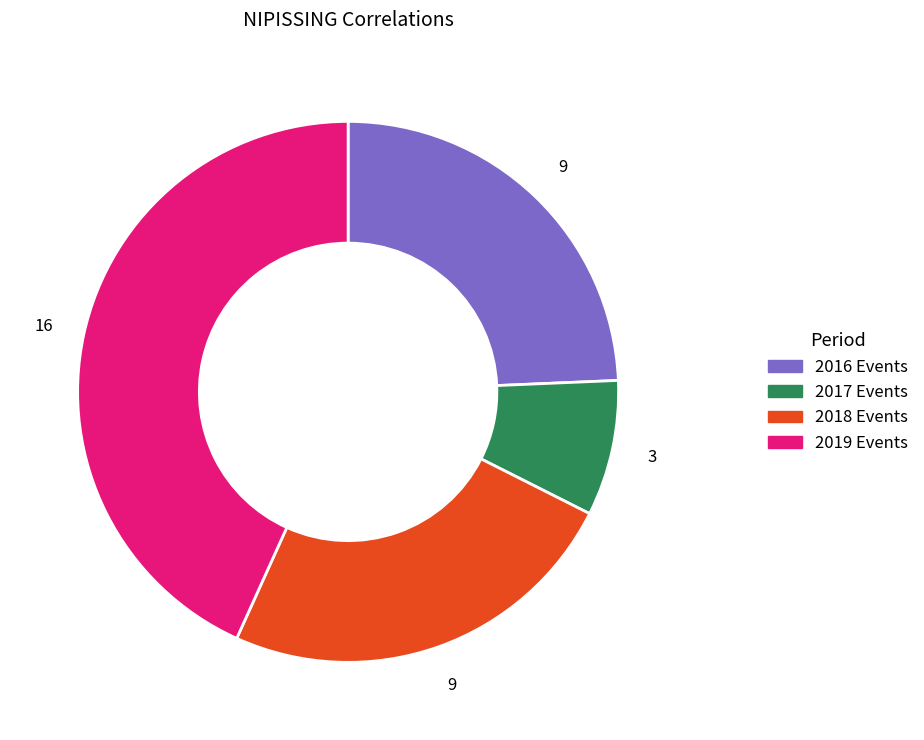

Is it true that 2016 Events is 24% of the pie?

True